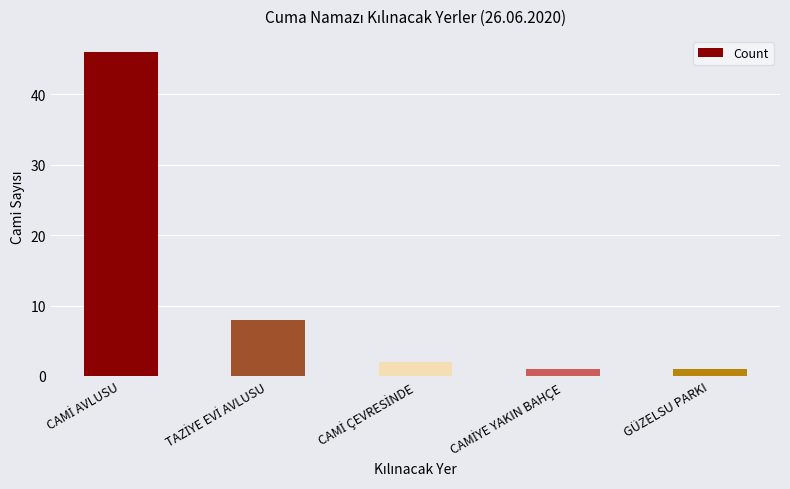

What is the smallest value displayed?

1